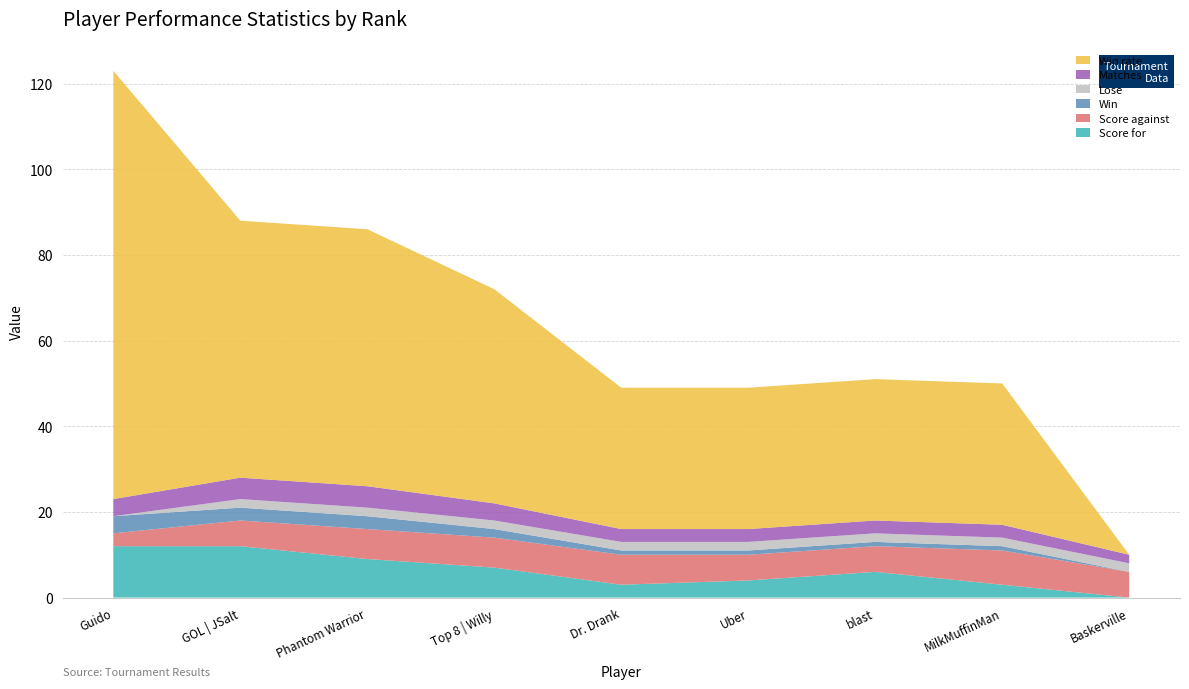

Reading left to right, extract all data points from this chart.

Score for: 12	12	9	7	3	4	6	3	0
Score against: 3	6	7	7	7	6	6	8	6
Win: 4	3	3	2	1	1	1	1	0
Lose: 0	2	2	2	2	2	2	2	2
Matches: 4	5	5	4	3	3	3	3	2
Win rate: 100	60	60	50	33	33	33	33	0